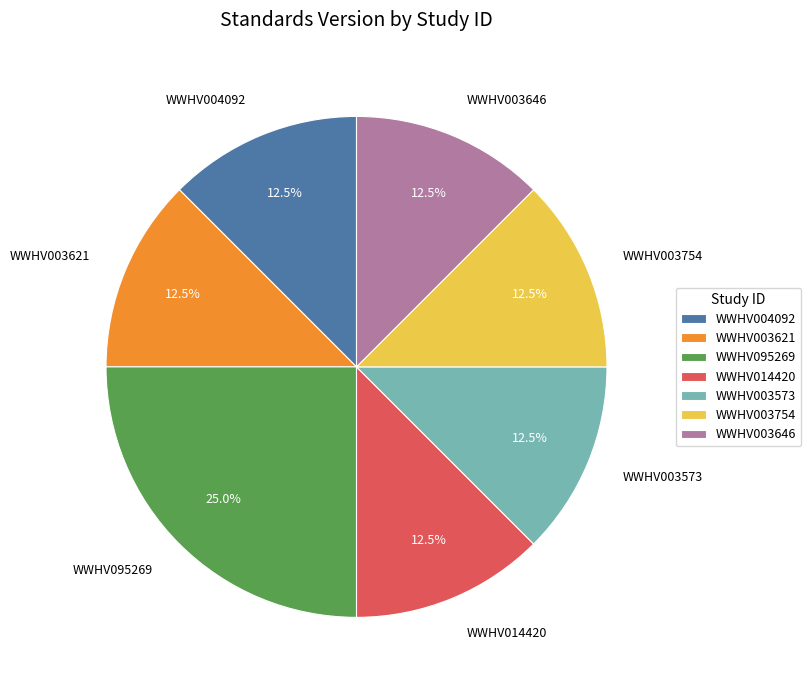

Which slice is the largest?

WWHV095269